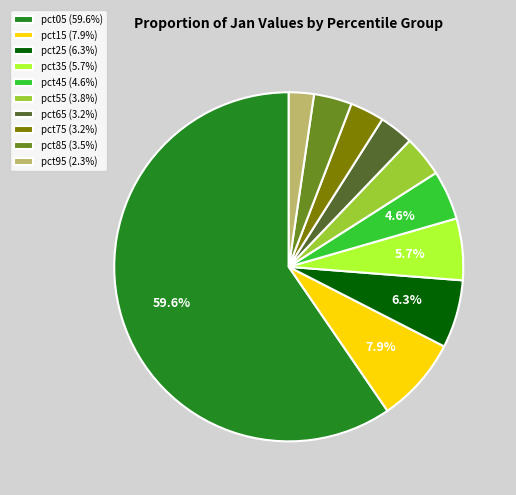

To the nearest percent, what is the average slice percentage?

10%